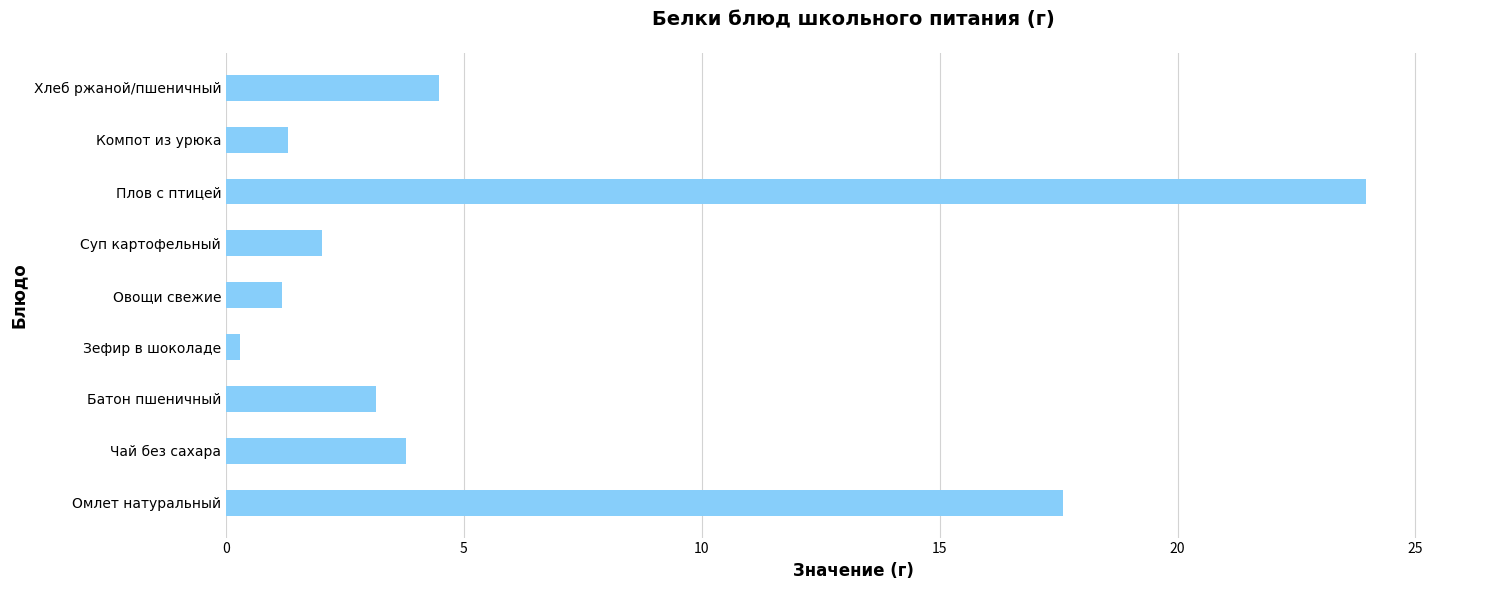

How many data points are above 3?

5